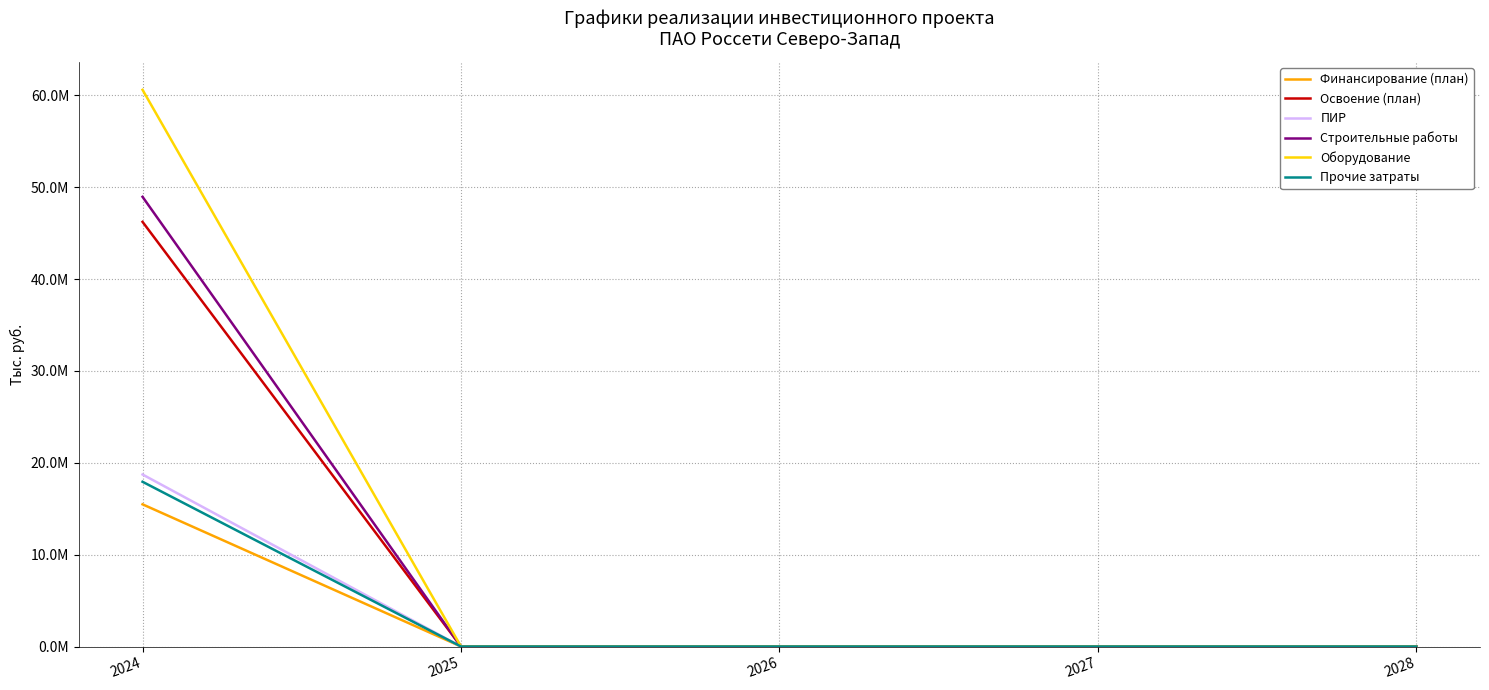

True or false: Освоение (план) has more than 2 points higher than both neighbors.

False